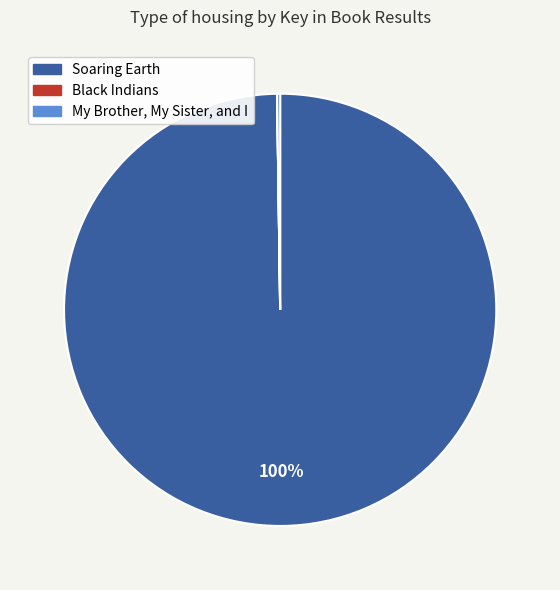

To the nearest percent, what is the difference between the largest and smallest slice percentages?

100%